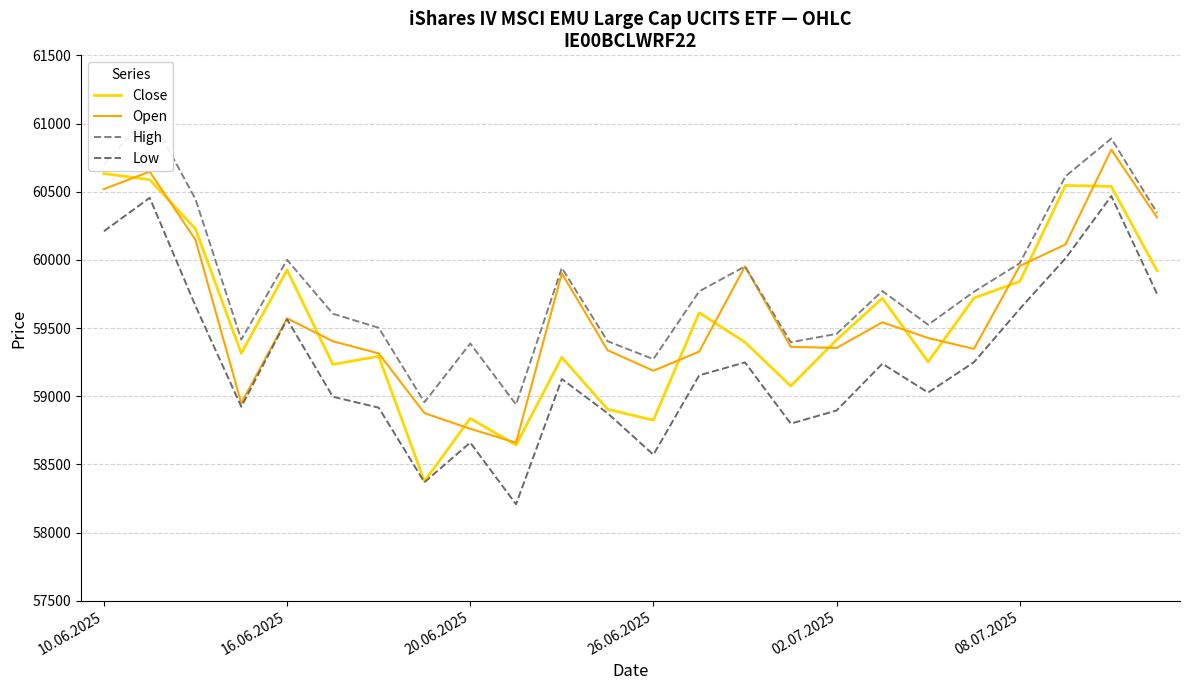

What is the value of the Close point at the 15th from the left?

59396